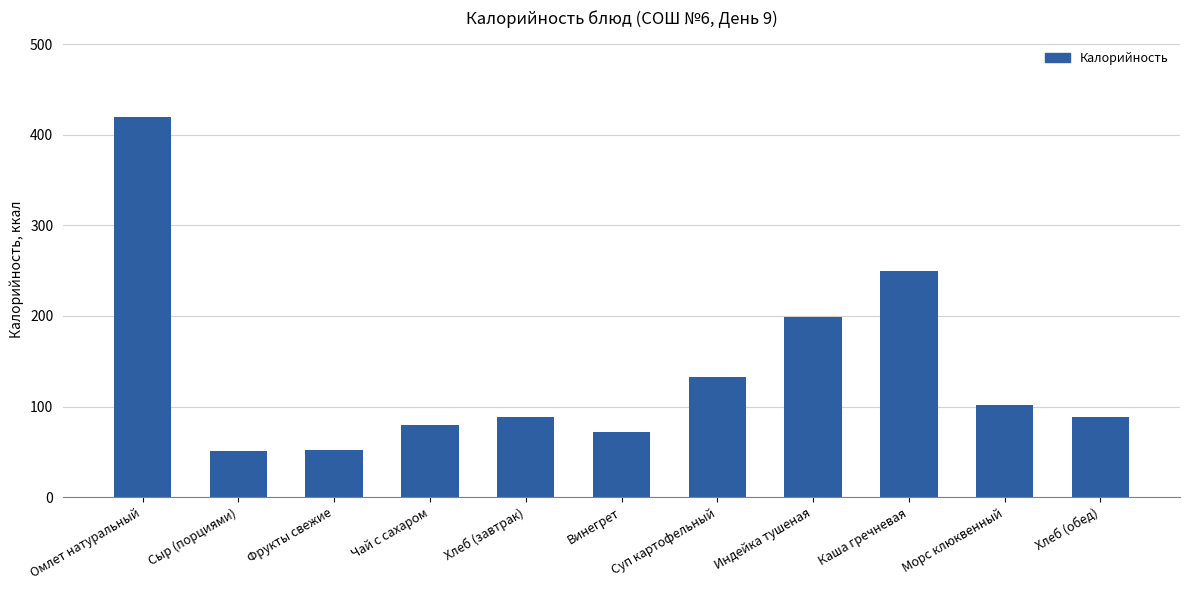

What is the maximum value shown in the chart?

420.0